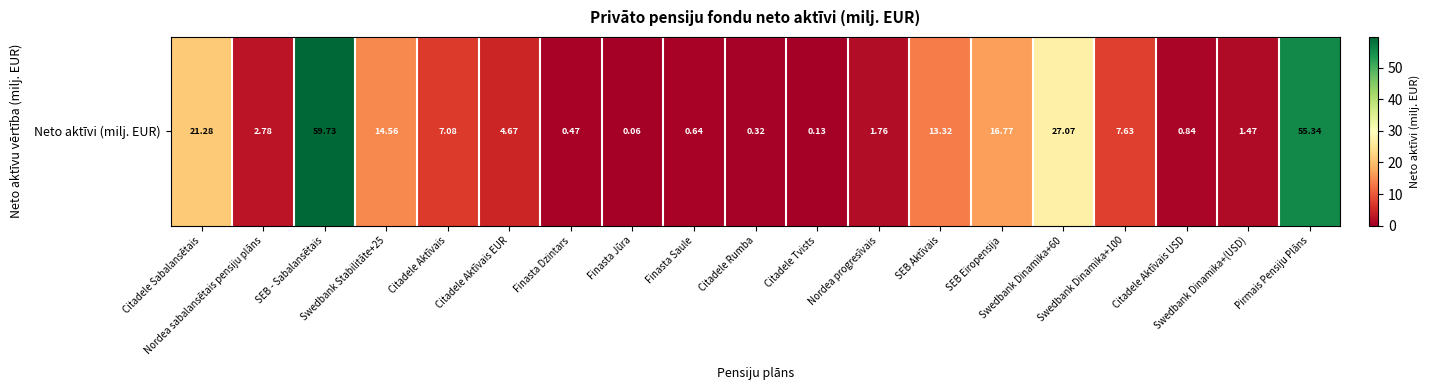

What is the change in value from Citadele Tvists to SEB Aktīvais?

+13.2